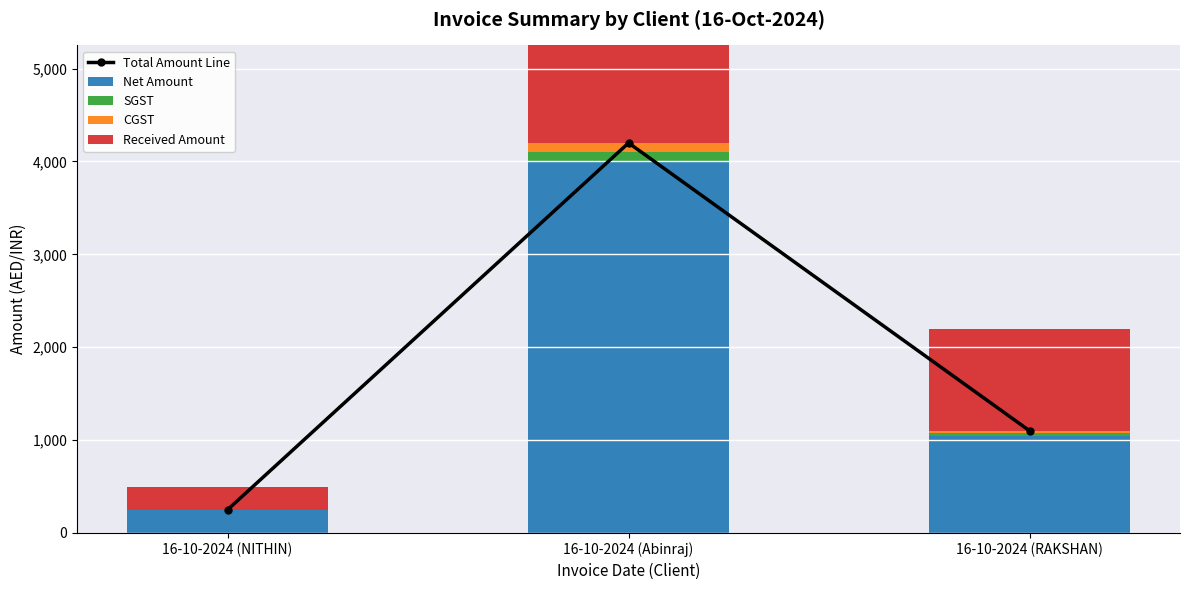

What is the label of the 3rd bar from the right?

16-10-2024 (NITHIN)